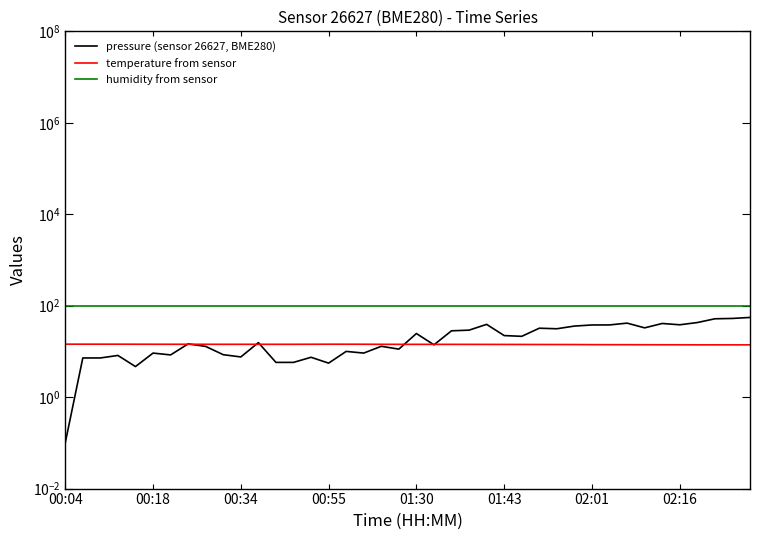

How many times do temperature from sensor and pressure (sensor 26627, BME280) cross each other?

7